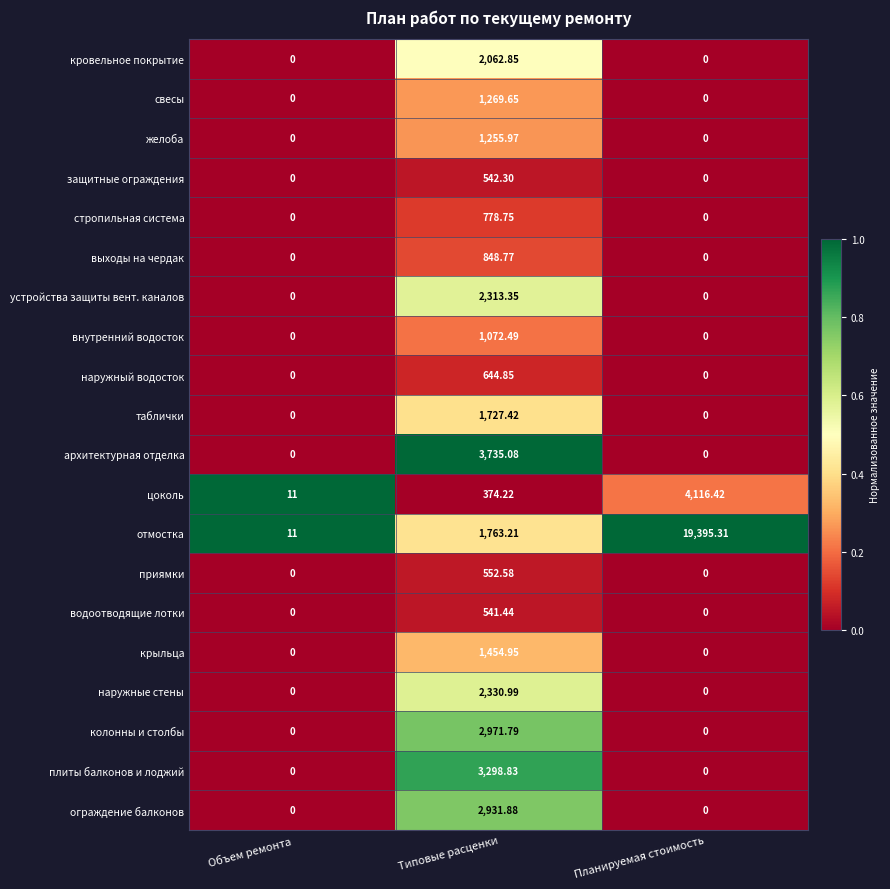

How many values in the свесы series exceed 0?

1